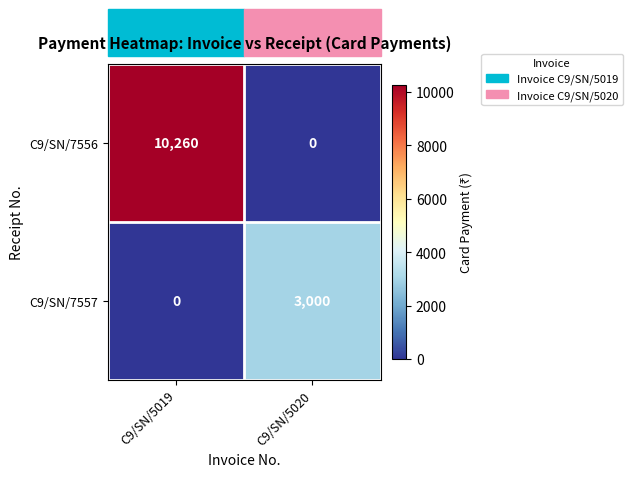

True or false: C9/SN/7557 has a value of -1520 at C9/SN/5019.

False